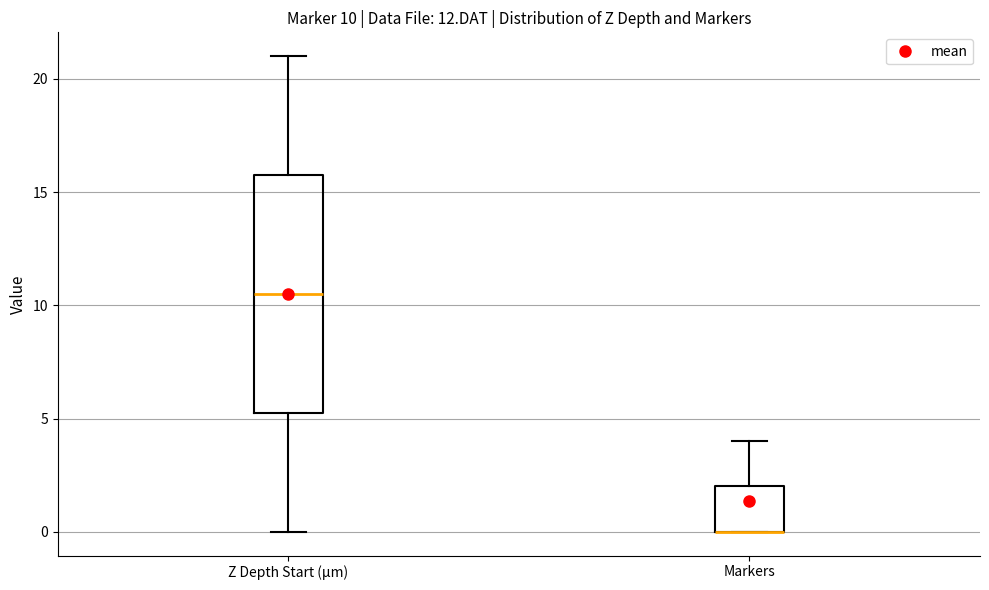

Which box is the tallest, from its lower edge to its upper edge?

Z Depth Start (µm)